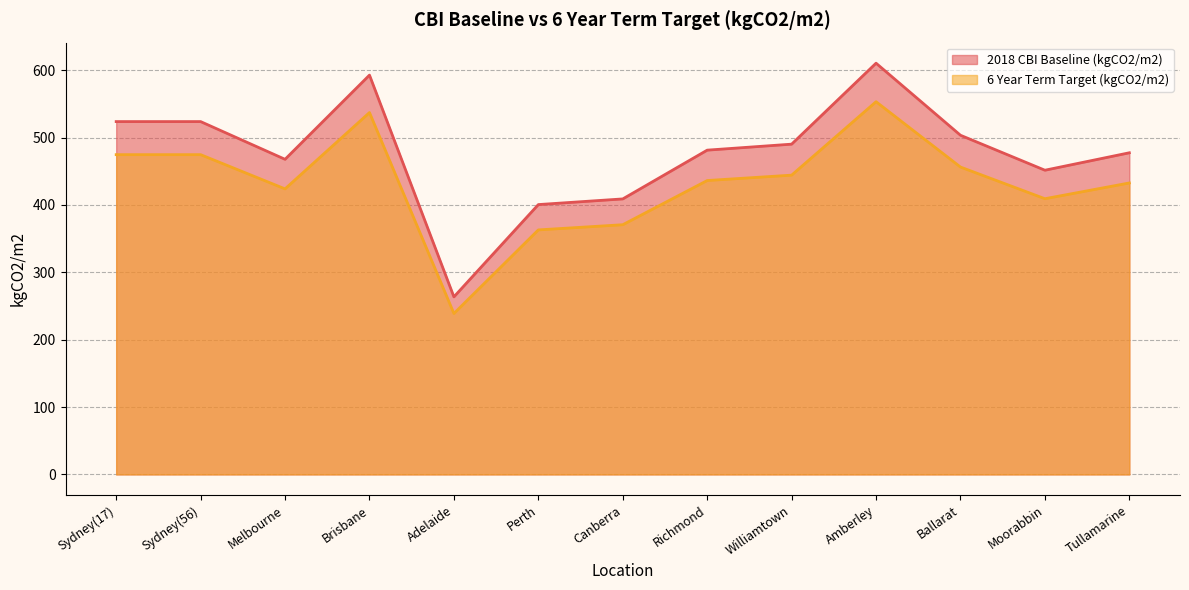

At which label does 6 Year Term Target (kgCO2/m2) first exceed 436?

Sydney(17)